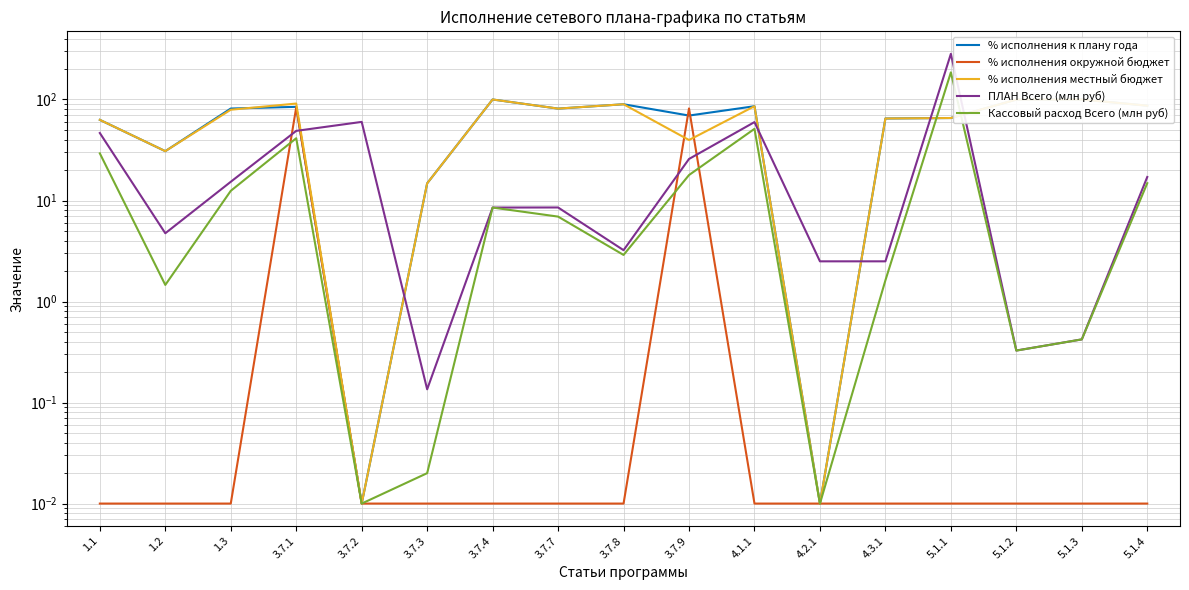

Read the ПЛАН Всего (млн руб) value at 5.1.1.

283.2